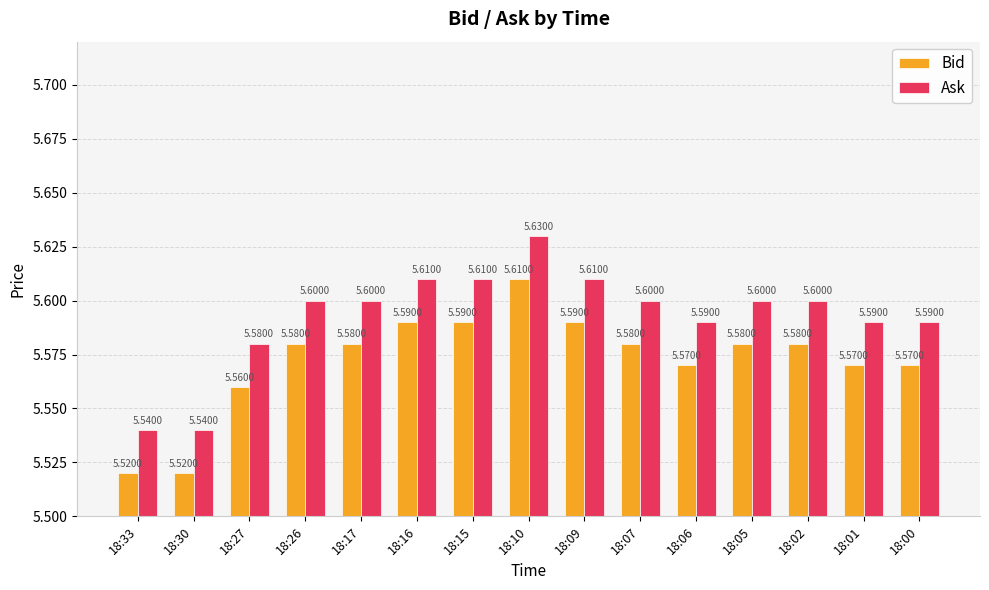

At how many categories does at least one series exceed 5?

15